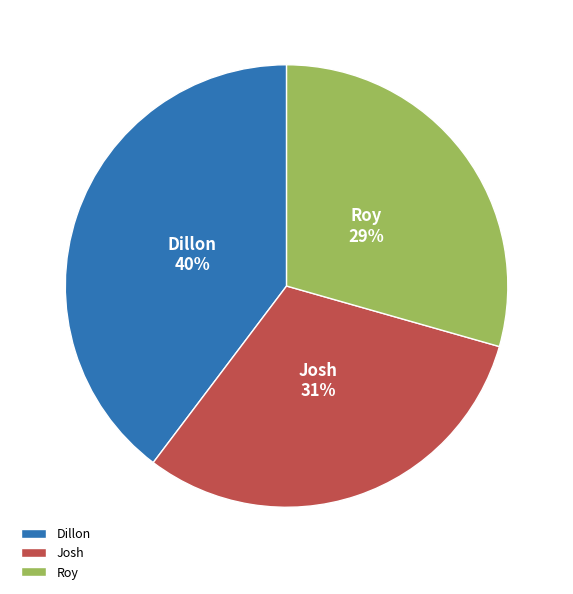

Does Josh represent more than half of the total?

No